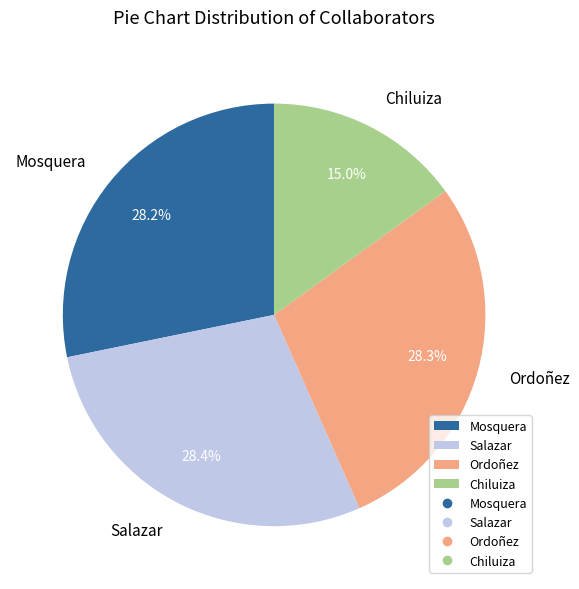

Which slice is the smallest?

Chiluiza